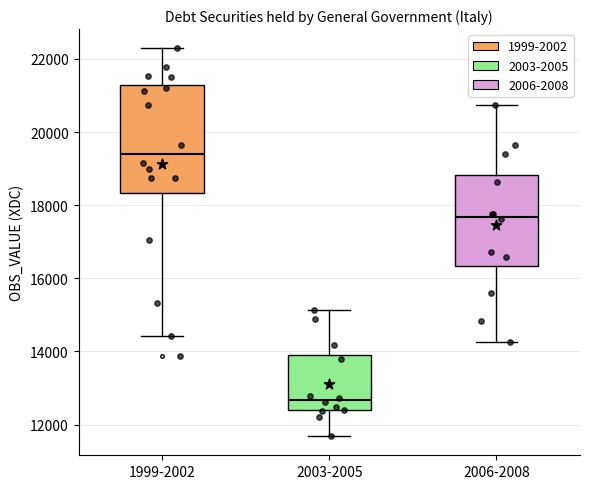

Reading left to right, read every box against the y-axis: the position of its median line, the range the box covers, and the ends of its whiskers. The values are not printed on the chart, so give them approximately, as read against the axis.

1999-2002: median 19400, box 18400 to 21200, whiskers 14400 to 22200
2003-2005: median 12600, box 12400 to 13800, whiskers 11600 to 15200
2006-2008: median 17600, box 16400 to 18800, whiskers 14200 to 20800